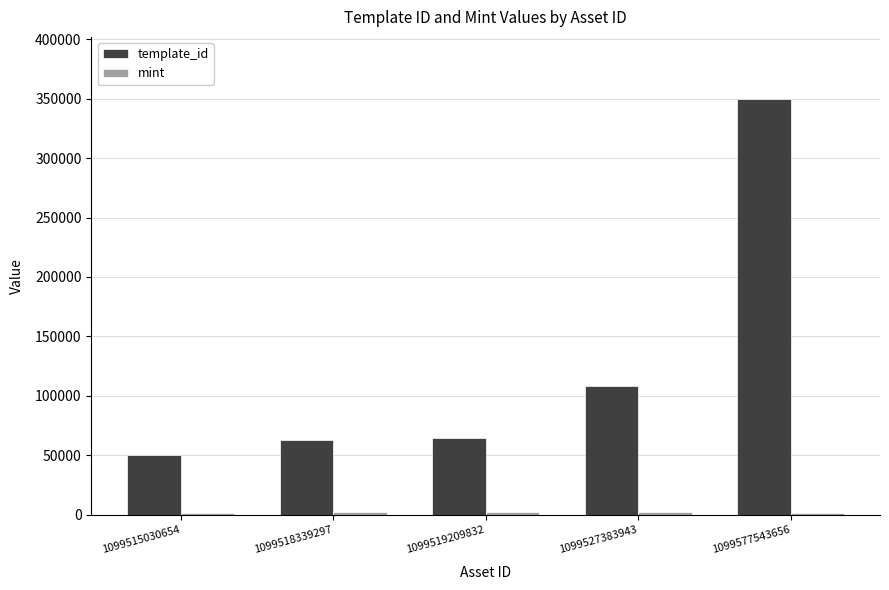

True or false: template_id has a value of 108484 at 1099527383943.

True